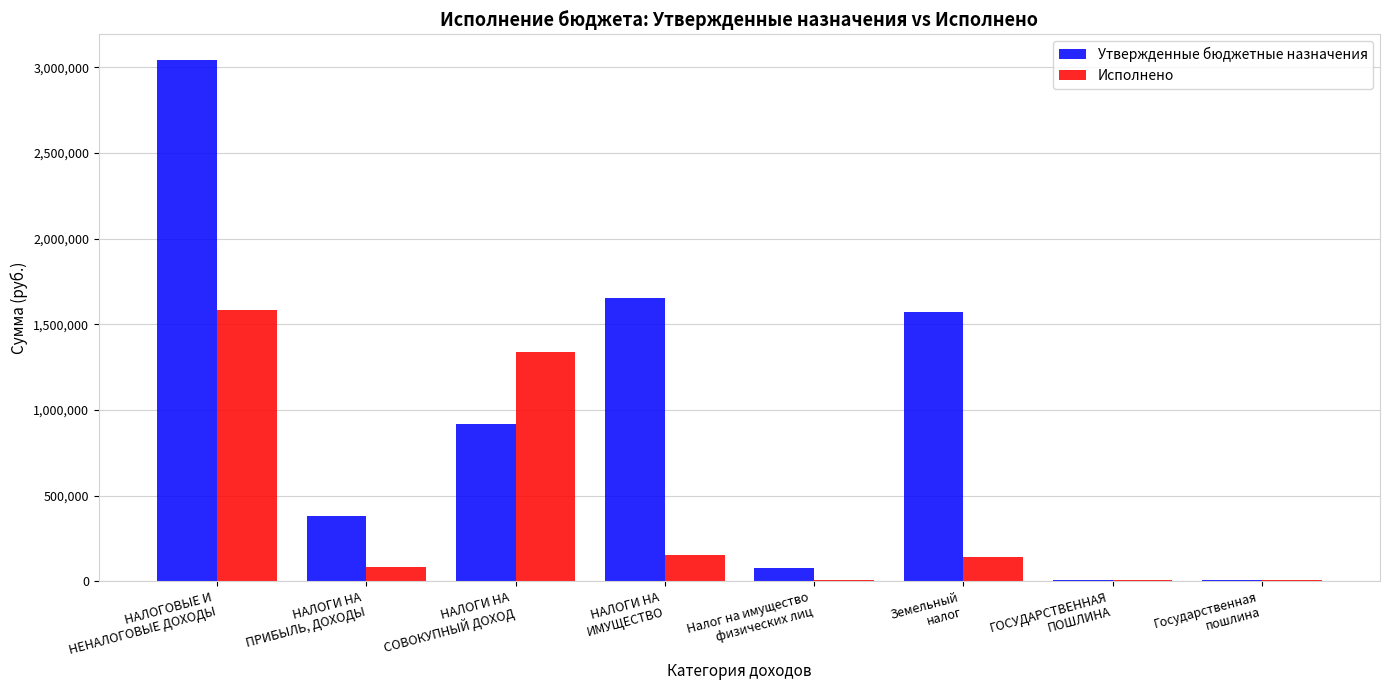

Are the bars horizontal?

No